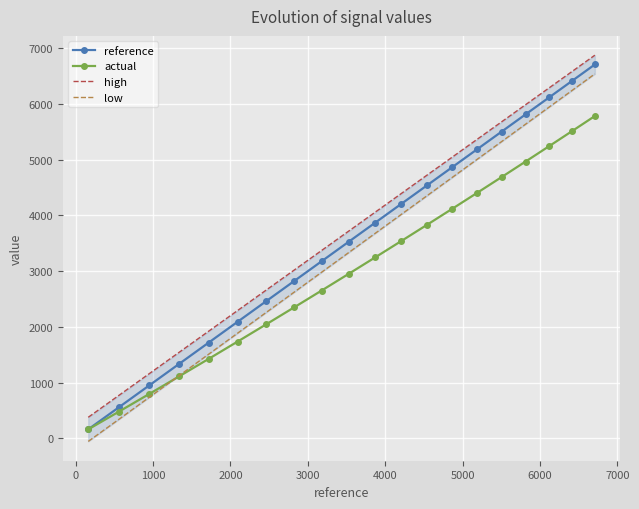

What is the value of the high point at the 4th from the left?

1547.8